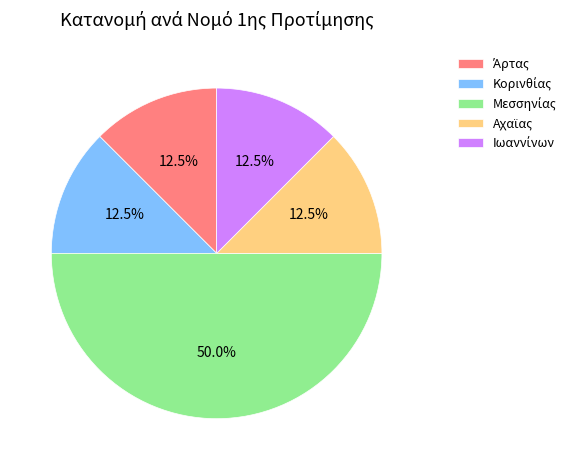

Do Άρτας and Κορινθίας together represent more than half of the pie?

No